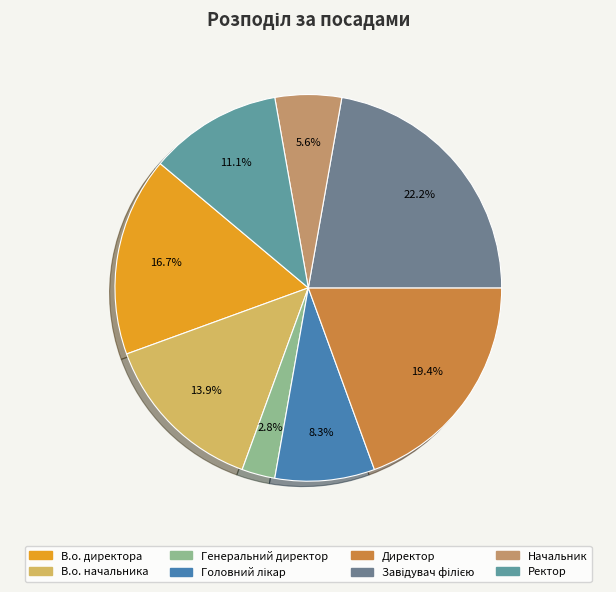

How many slices are in this pie chart?

8